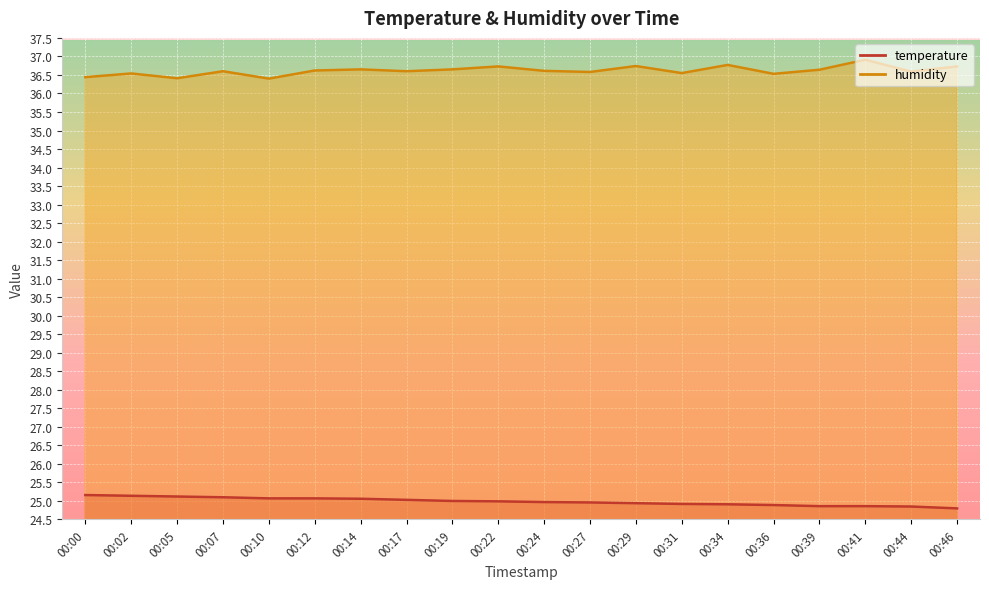

What is the sum of the humidity values at 00:27 and 00:22?

73.3